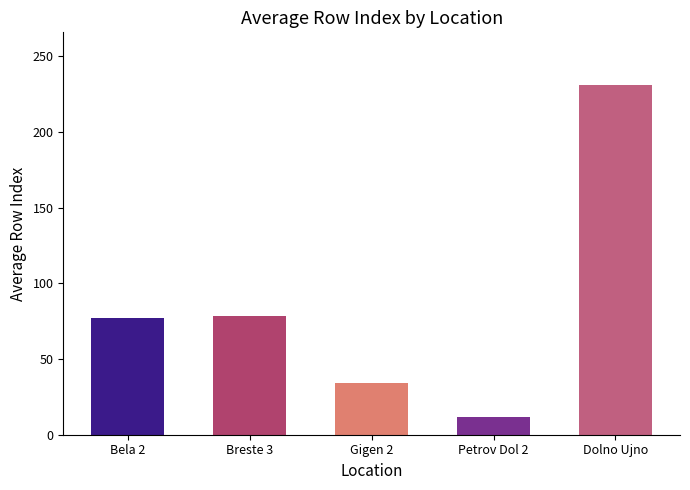

What is the change in value from Breste 3 to Gigen 2?

-44.2